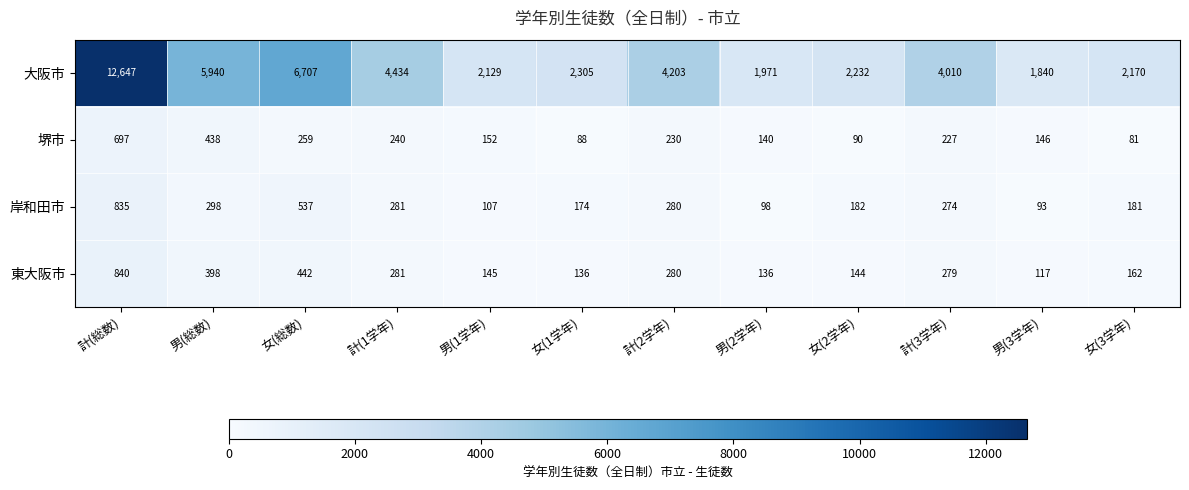

How many categories are shown in the chart?

12